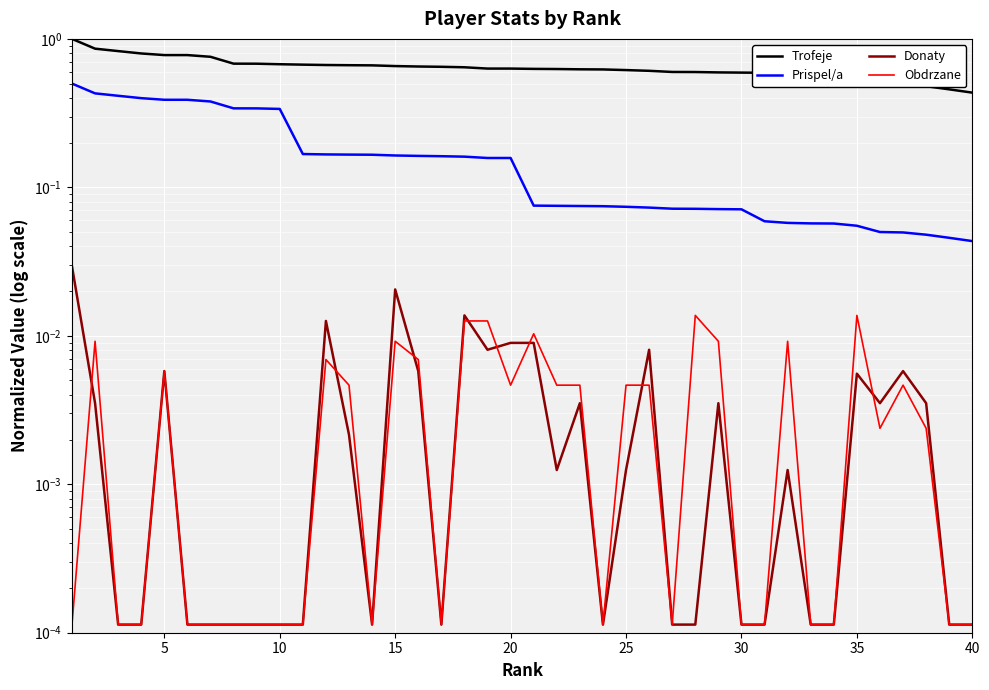

The Trofeje series shows 0.4 at 20. True or false?

False